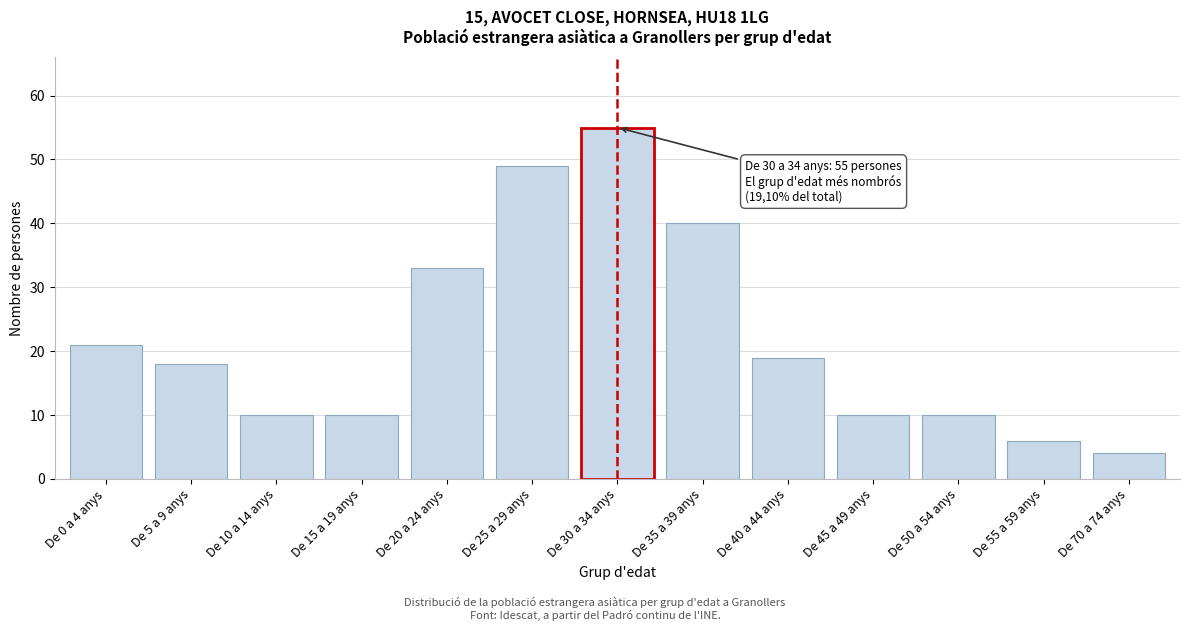

Reading right to left, list all the values displayed in this chart.

4	6	10	10	19	40	55	49	33	10	10	18	21